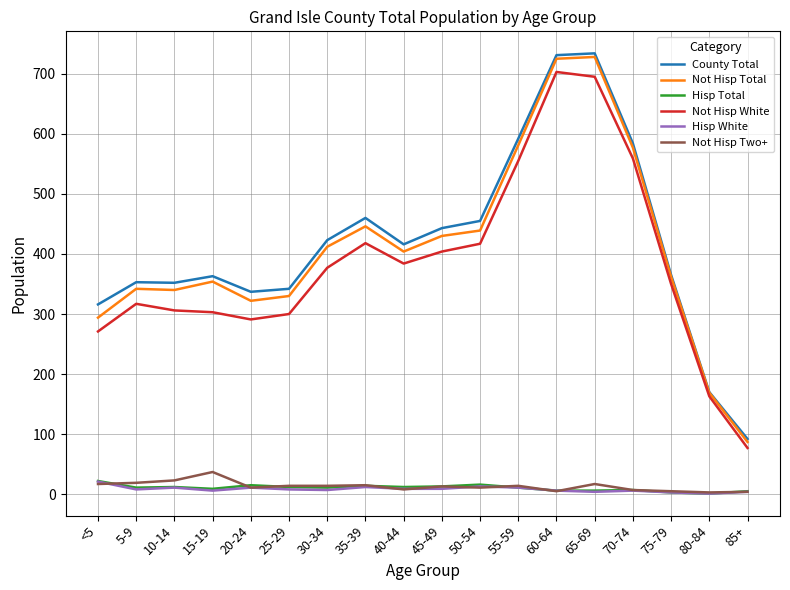

Which series has the largest range (max minus min)?

County Total